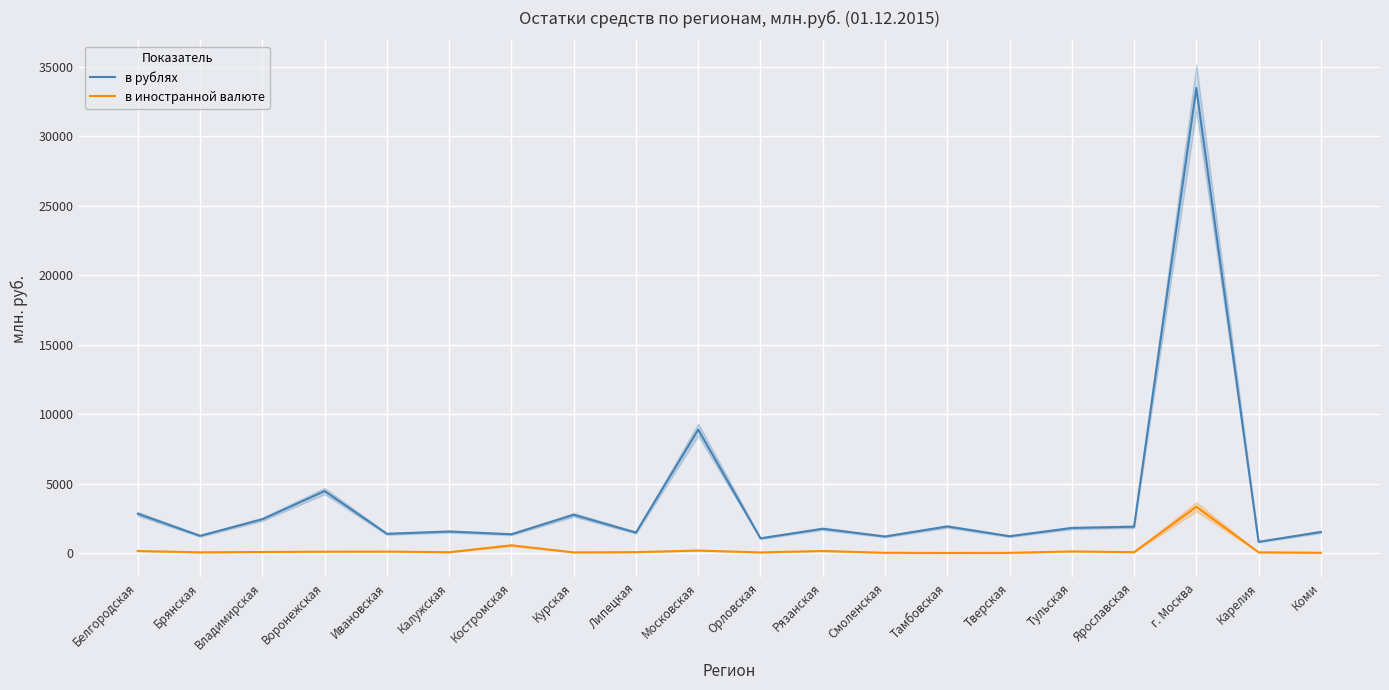

What is the difference between the maximum and minimum values in the в рублях series?

32655